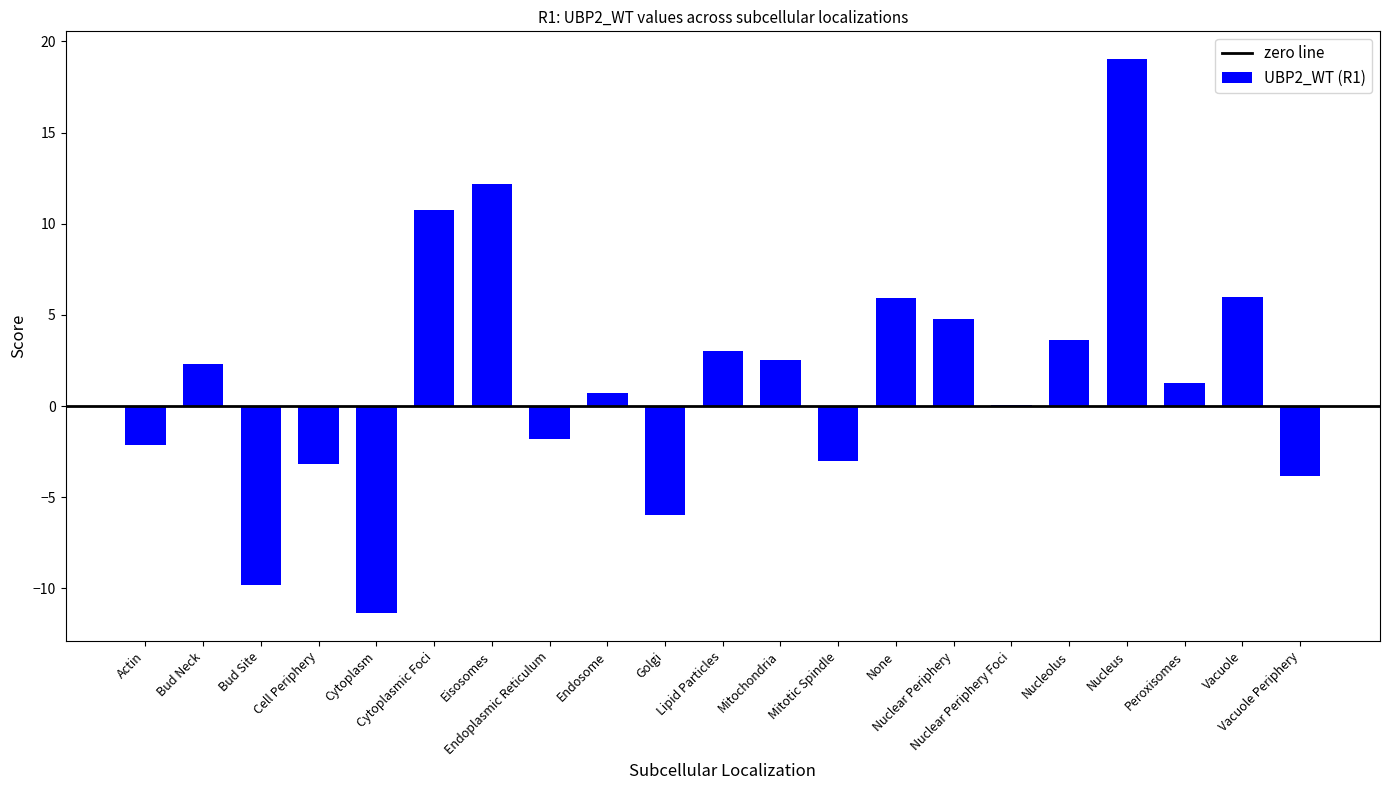

Are the bars horizontal?

No